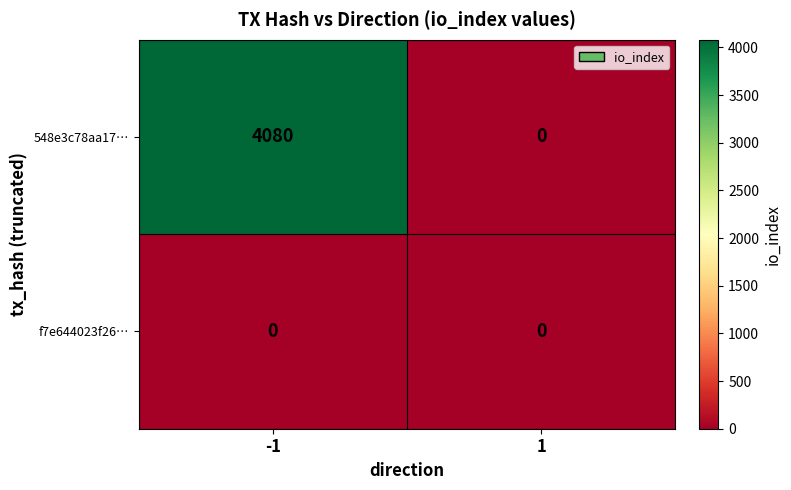

Rank the series by their maximum value, from highest to lowest.

548e3c78aa17…, f7e644023f26…